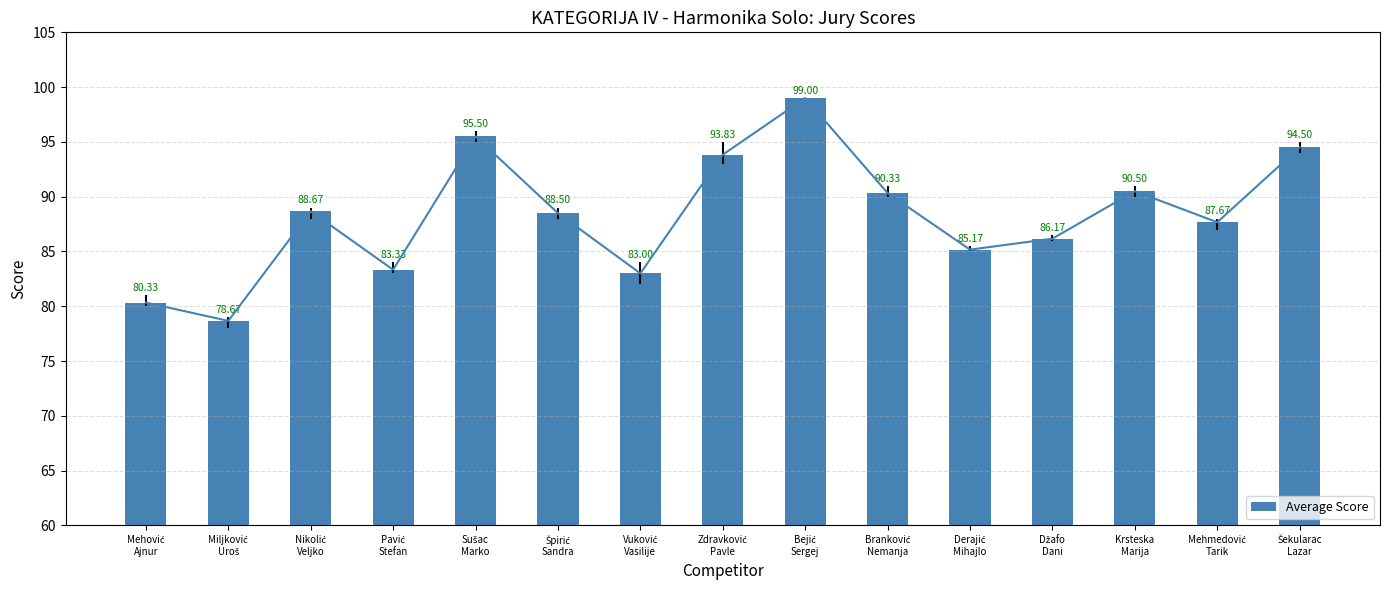

Where does the data first go above 88?

Nikolić
Veljko